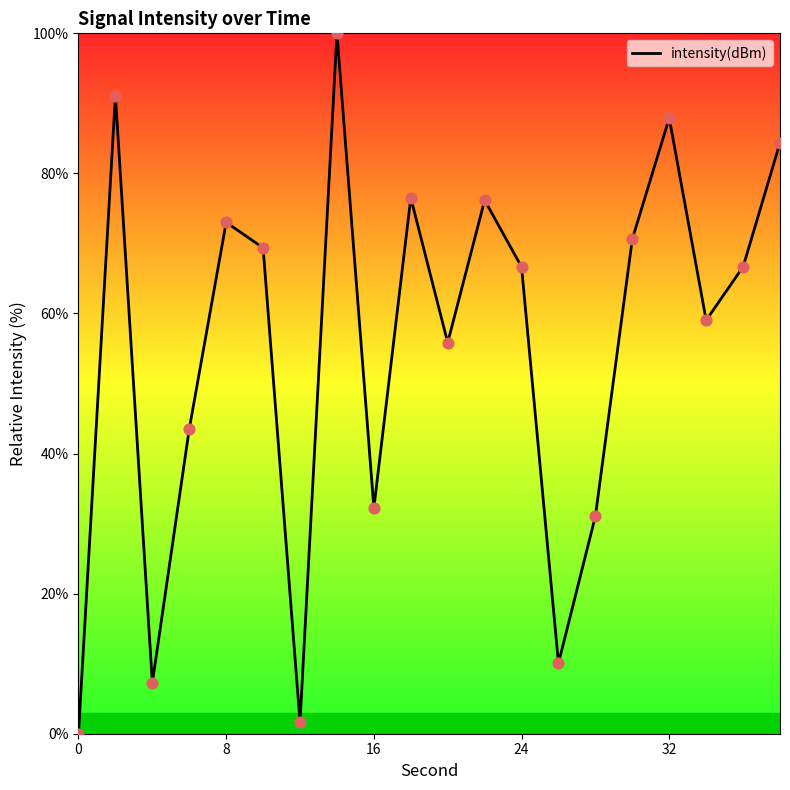

What is the difference between the maximum and minimum values?

100.0